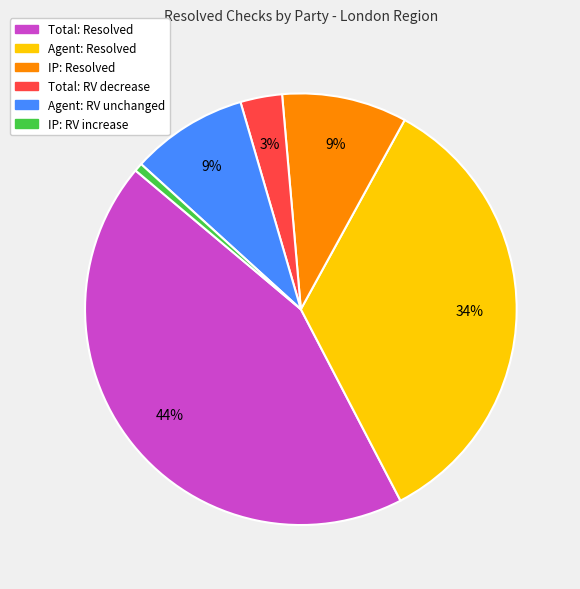

Does any single category account for the majority?

No